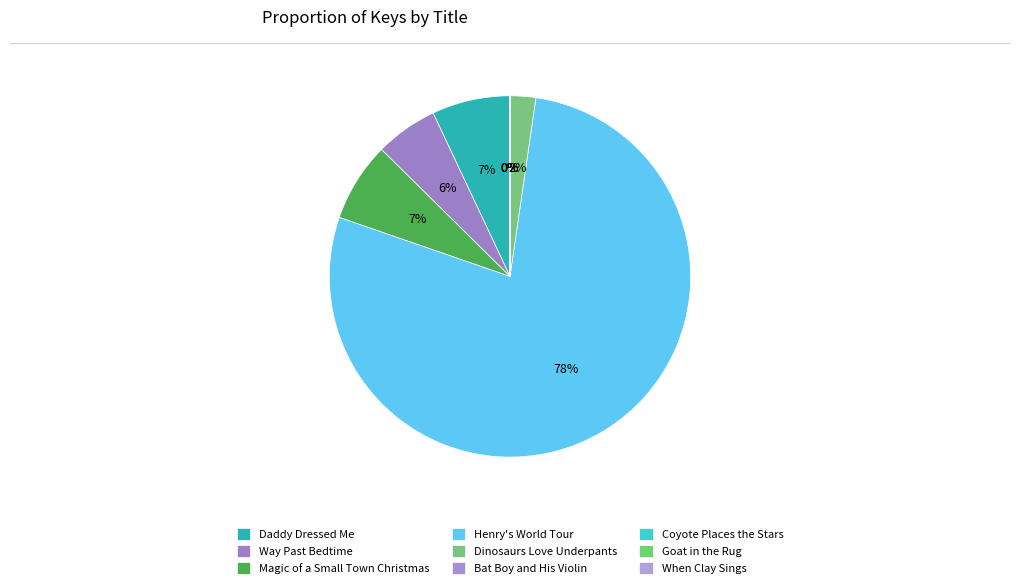

Count the number of slices in the pie.

9